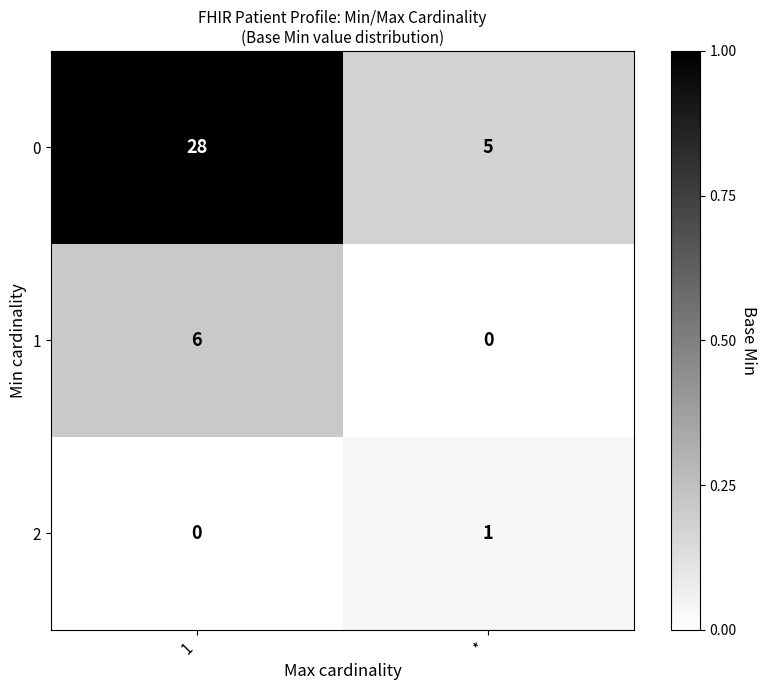

Reading left to right, what are all the values shown in this chart?

0: 1=28	*=5
1: 1=6	*=0
2: 1=0	*=1